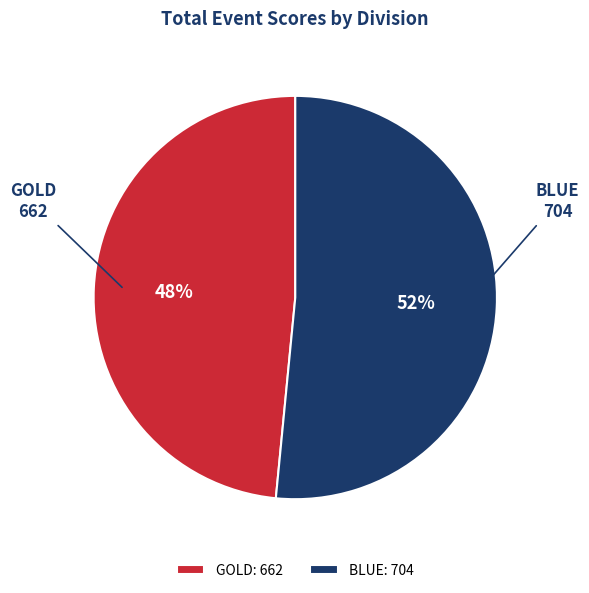

What percentage is the GOLD: 662 slice, to the nearest percent?

48%